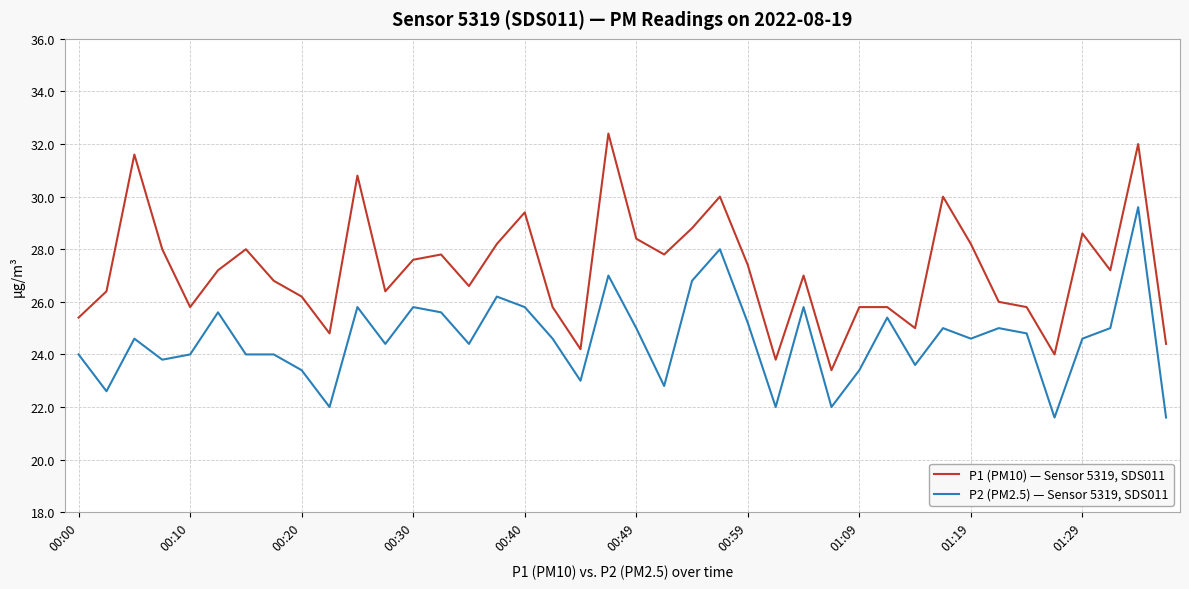

True or false: P2 (PM2.5) — Sensor 5319, SDS011 and P1 (PM10) — Sensor 5319, SDS011 cross at least once.

False